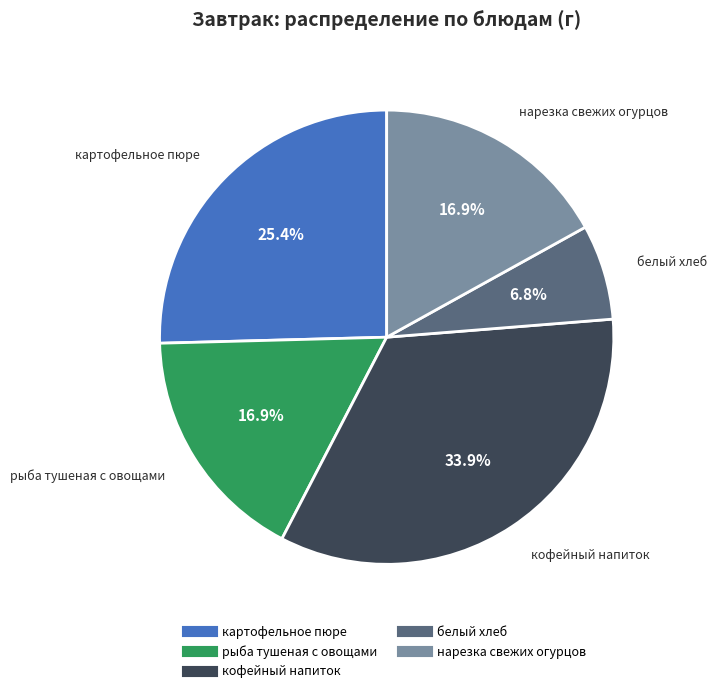

What portion of the pie excludes картофельное пюре?

74.6%